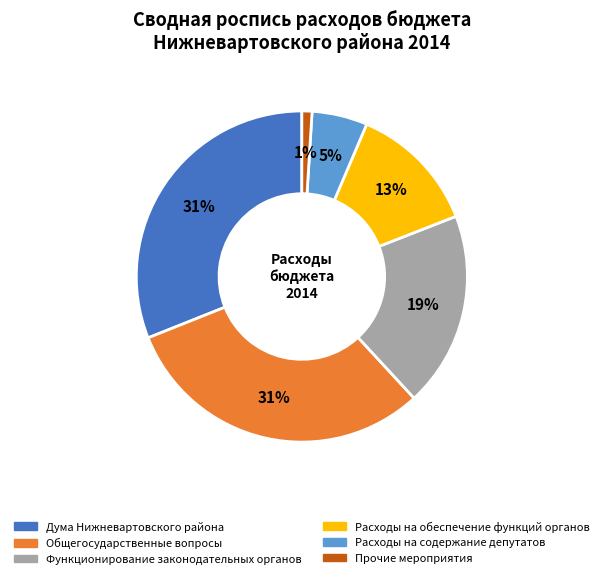

To the nearest percent, what is the difference between the largest and smallest slice percentages?

30%